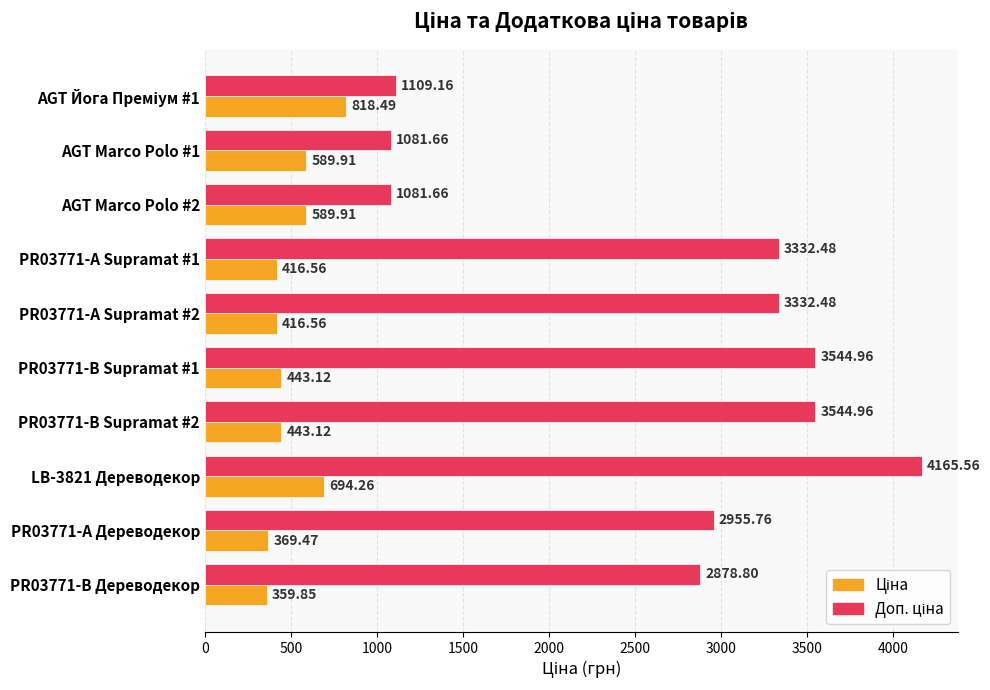

What is the spread (max minus min) of values at PR03771-B Supramat #2?

3101.8